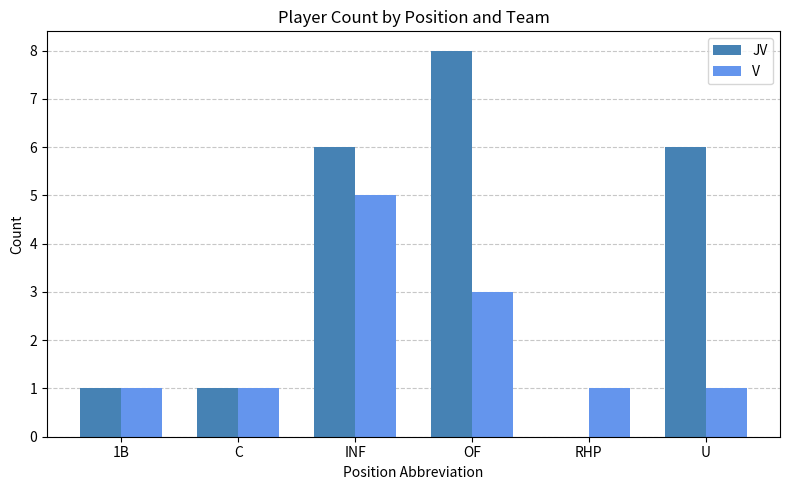

Count the JV values in the range 1 to 6.

4